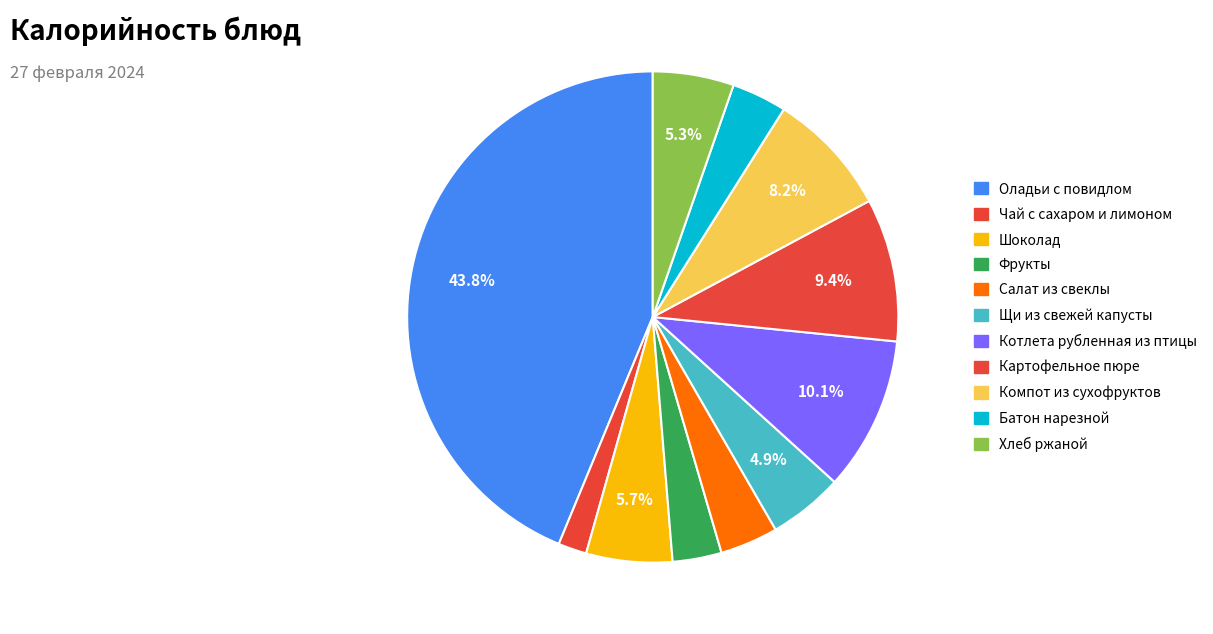

How many slices are in this pie chart?

11